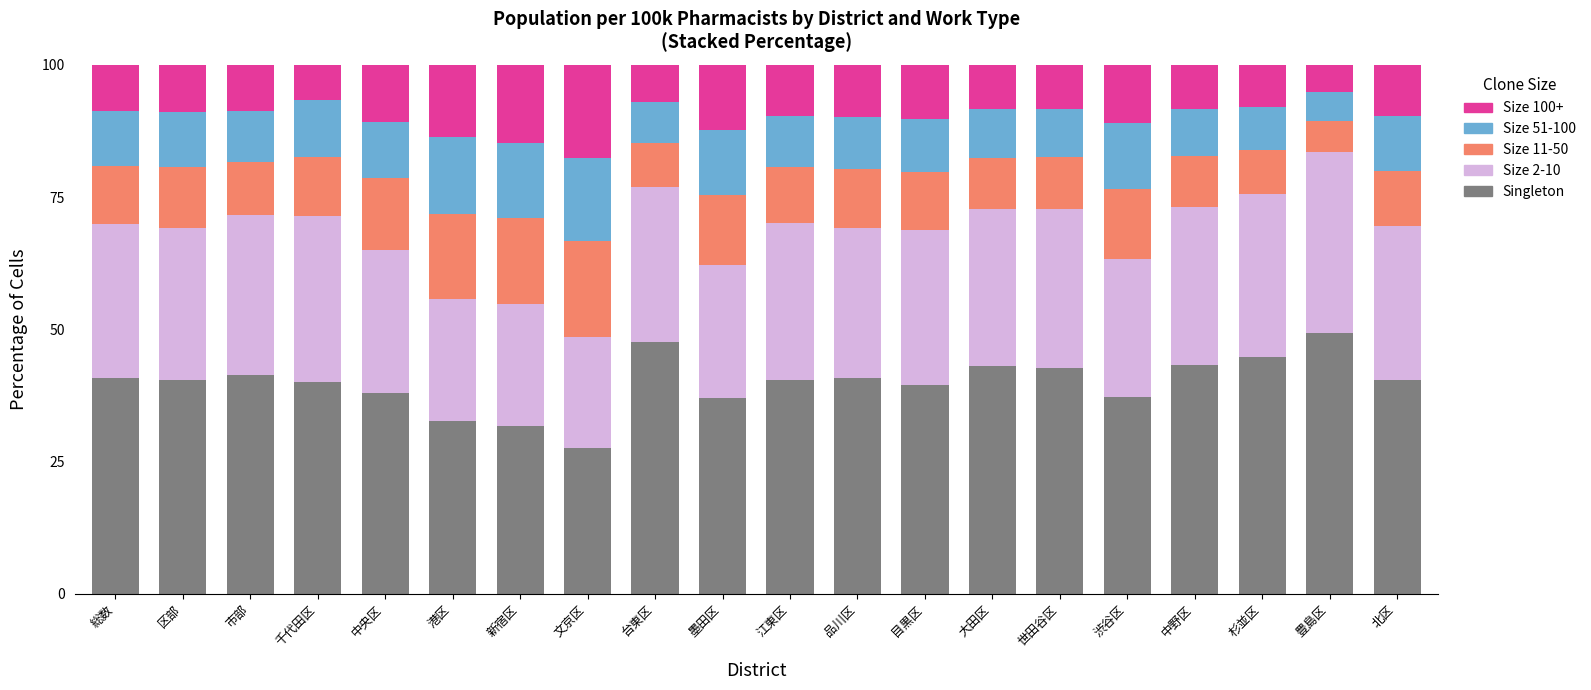

What is the difference between the maximum and minimum values in the Singleton series?

21.8